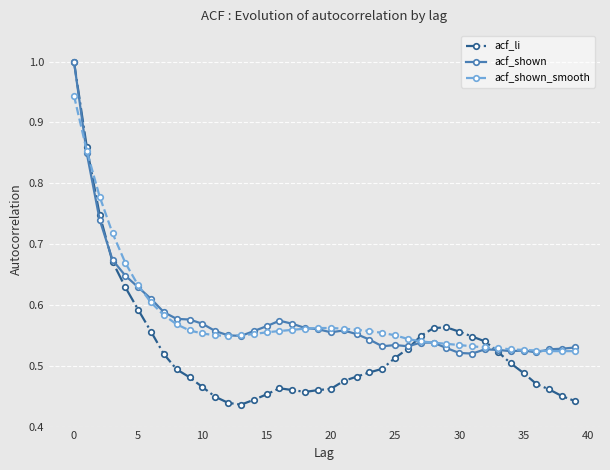

At how many categories does at least one series exceed 0?

40